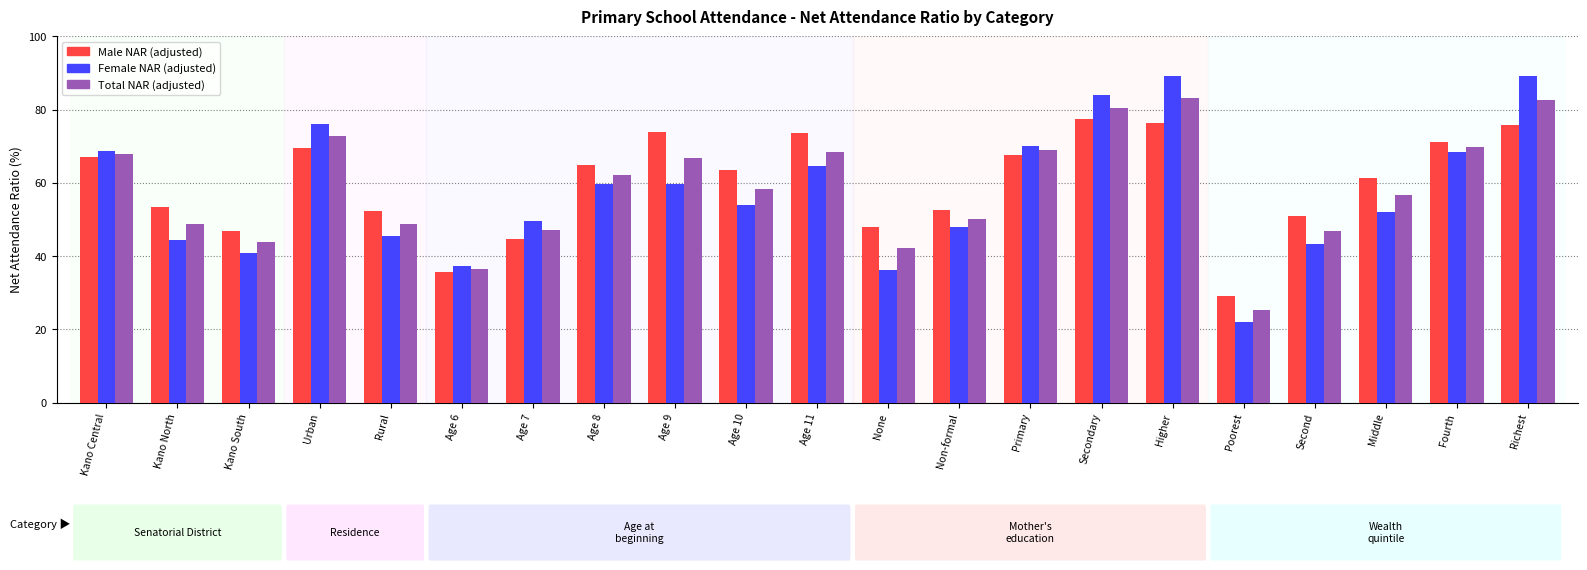

Count the number of data series in this chart.

3